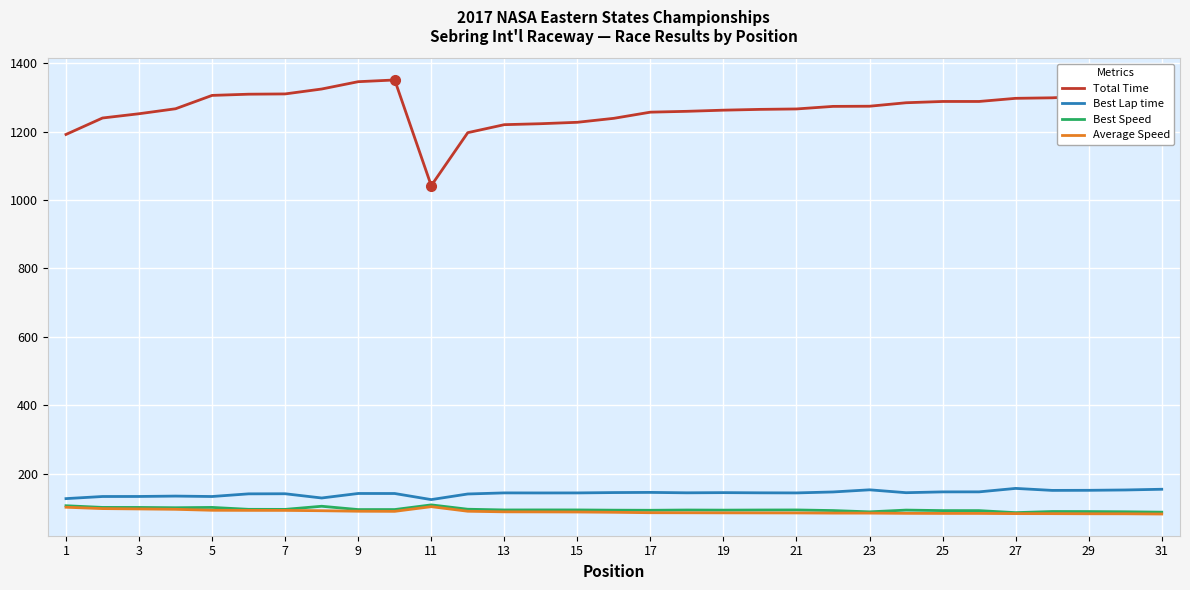

True or false: Total Time and Average Speed cross at least once.

False